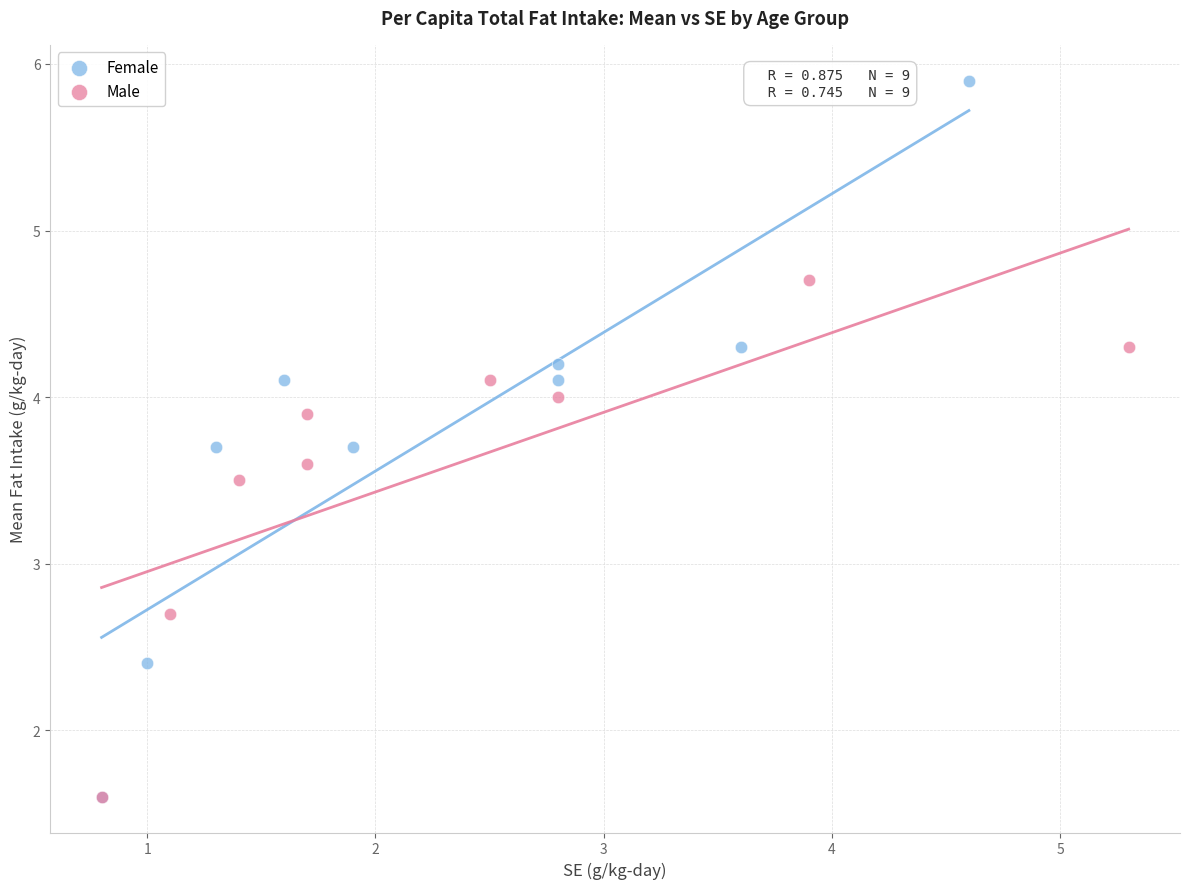

Which series reaches the maximum Y coordinate?

Female